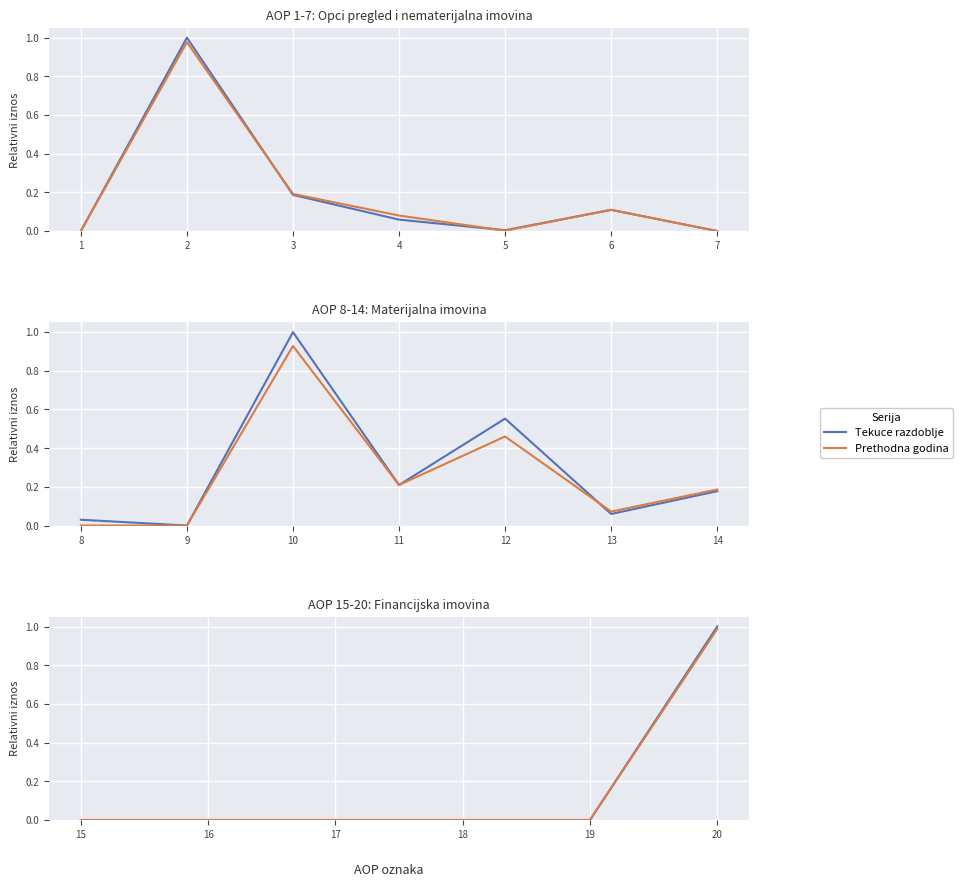

How many lines are shown in the chart?

2